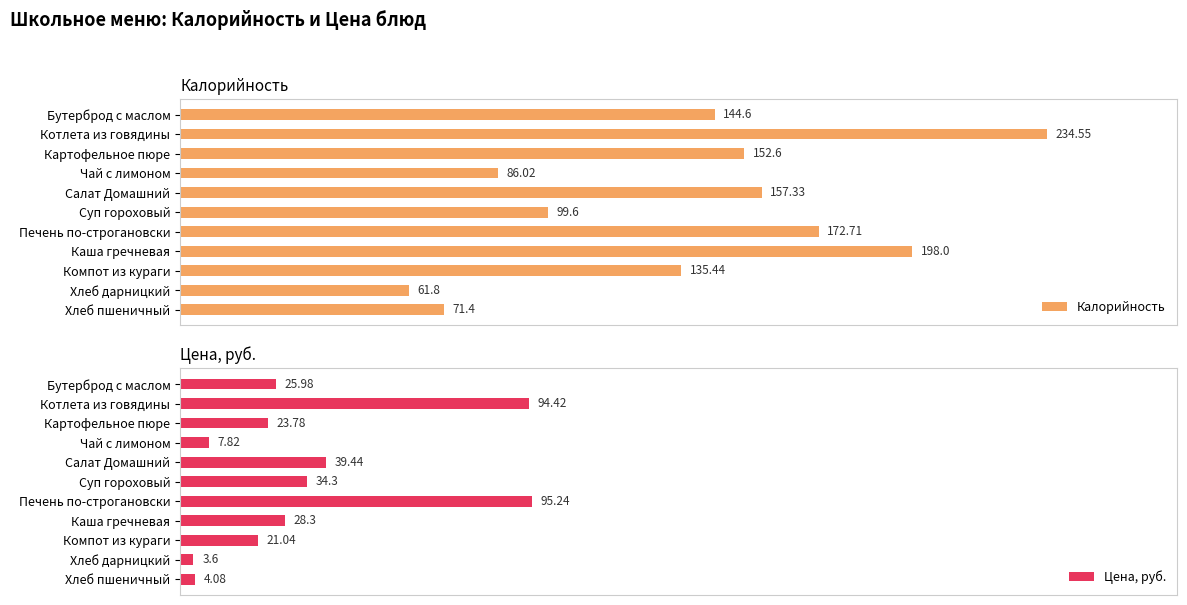

Which category has the highest value in the Цена, руб. series?

Печень по-строгановски